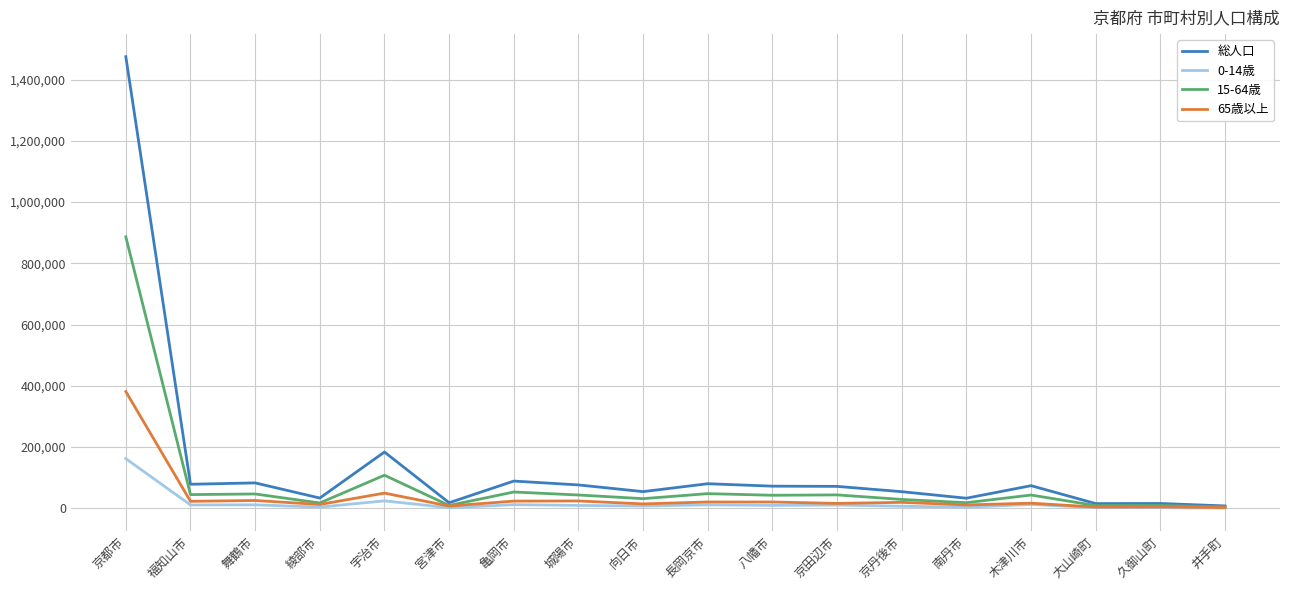

Where is 15-64歳 nearest to the value 445503?

宇治市